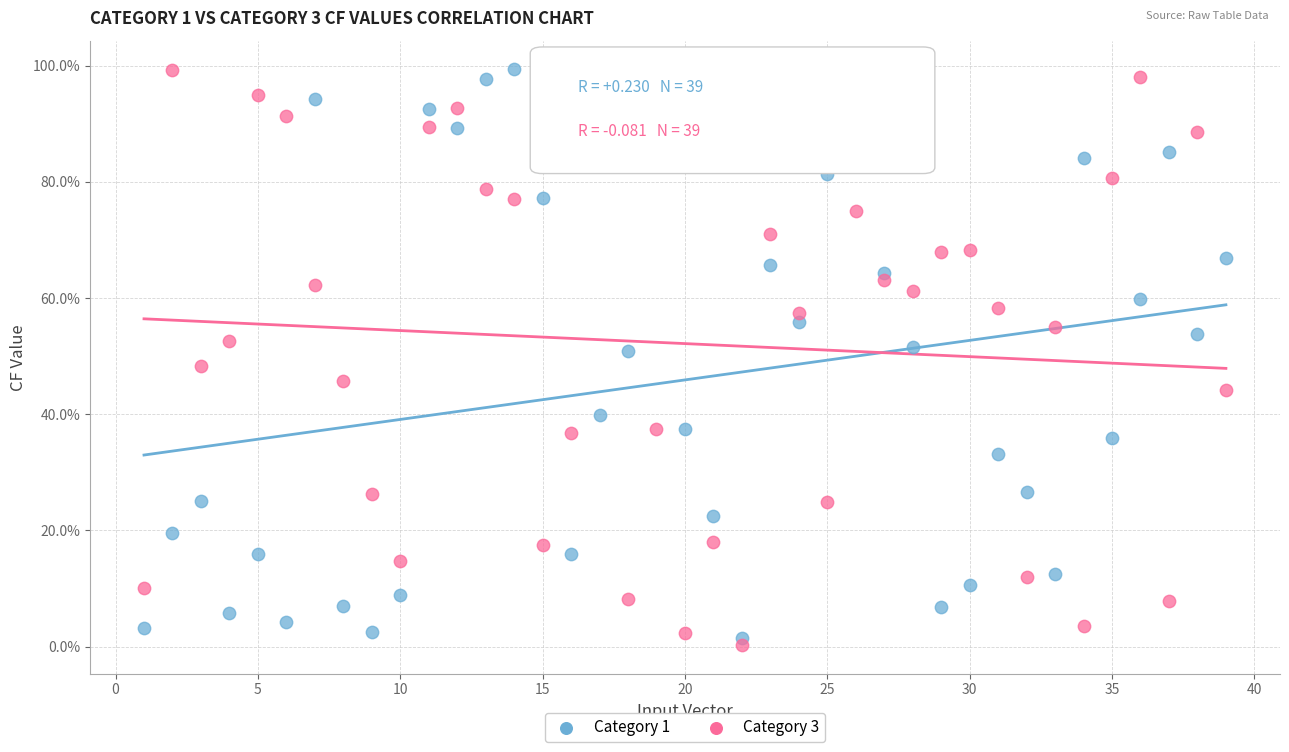

What are all the series names shown in the legend?

Category 1, Category 3